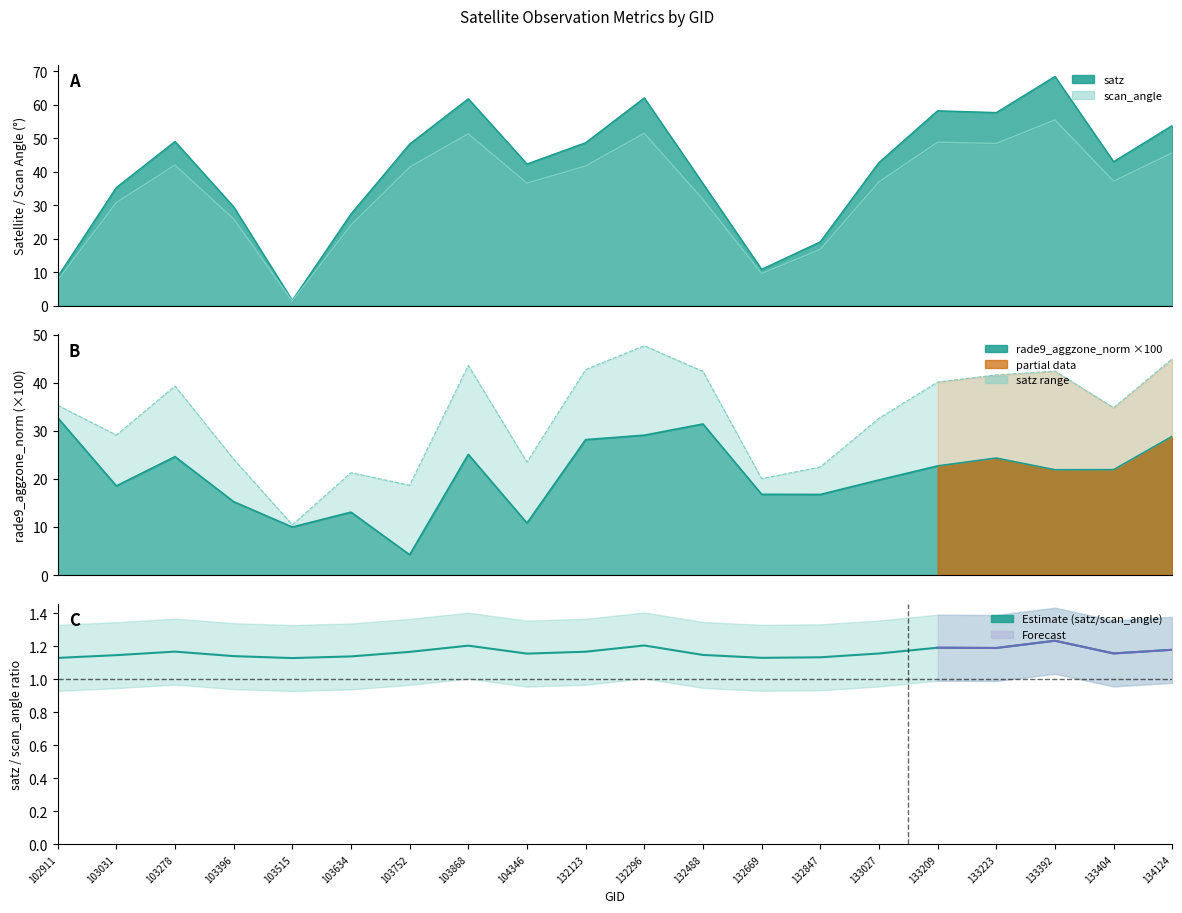

At which category does the data reach its first local peak?

103278